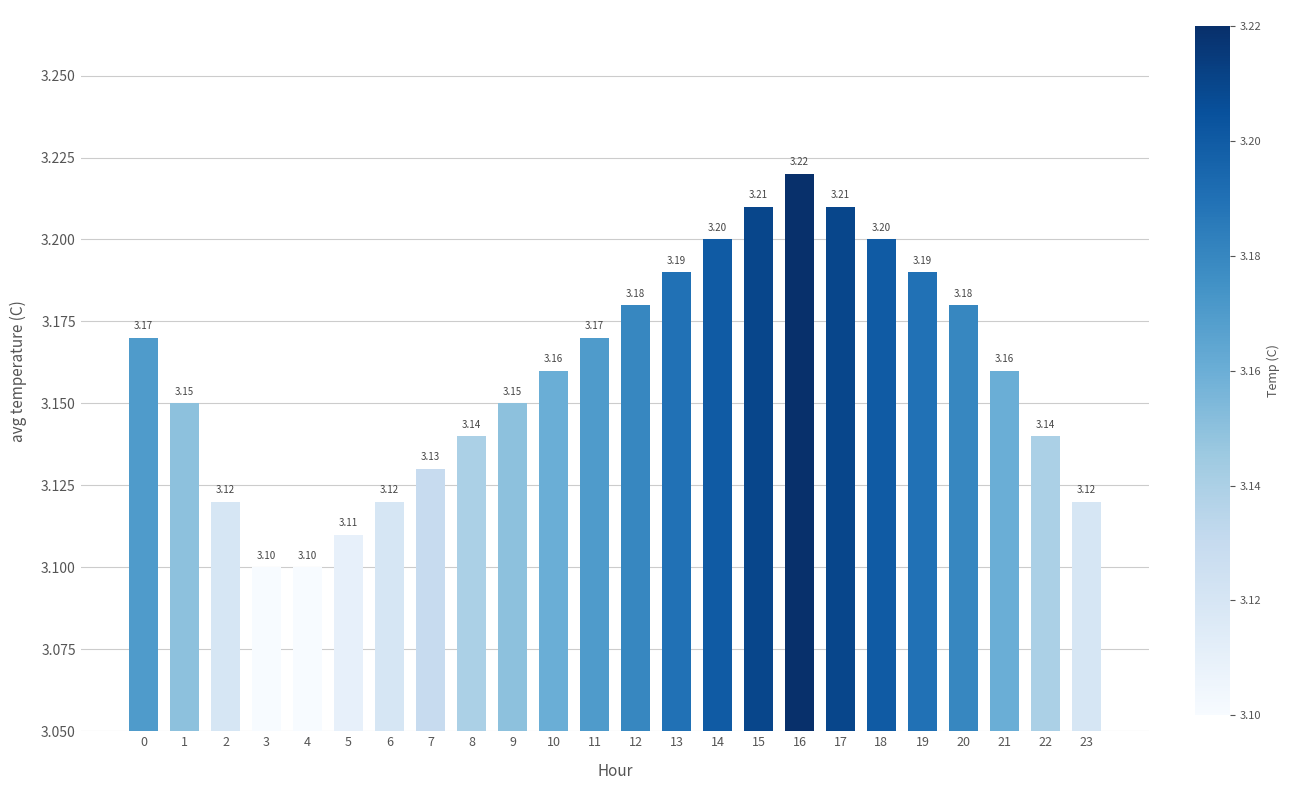

Is it true that the value at 11 is 4.7?

False